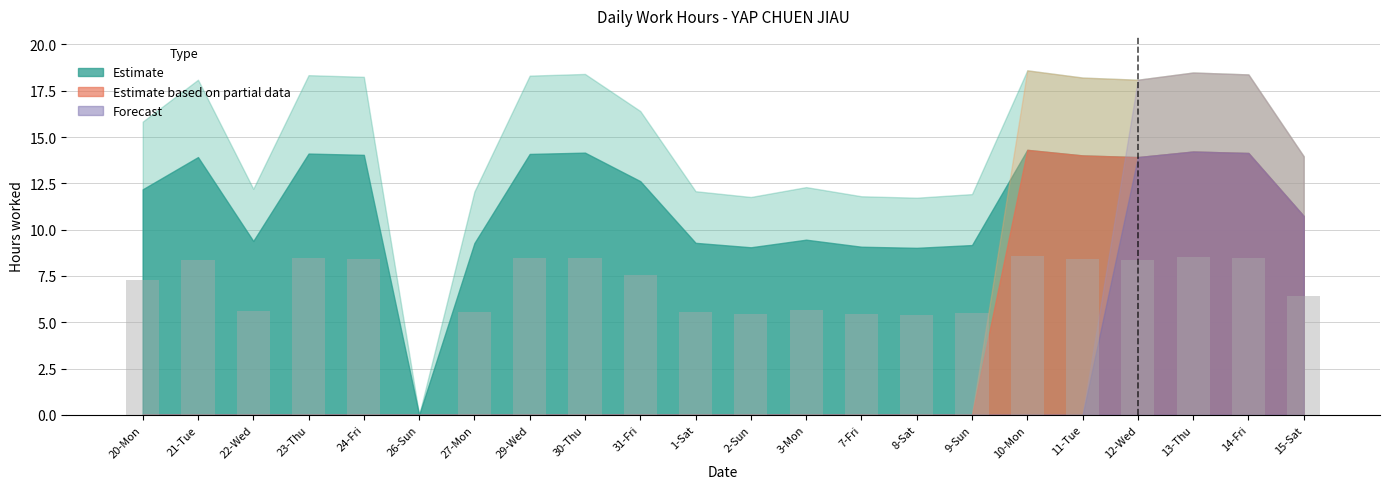

What is the sum of the values at 13-Thu and 9-Sun?

14.0